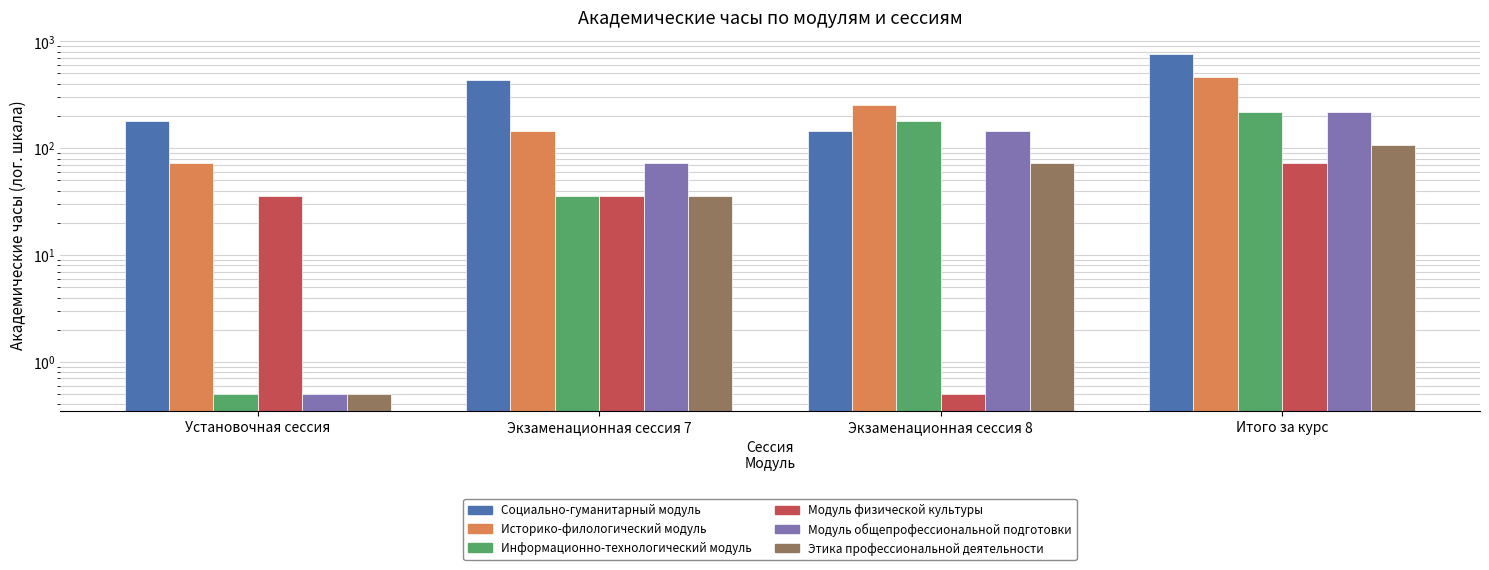

Rank the series by their maximum value, from lowest to highest.

Модуль физической культуры, Этика профессиональной деятельности, Информационно-технологический модуль, Модуль общепрофессиональной подготовки, Историко-филологический модуль, Социально-гуманитарный модуль